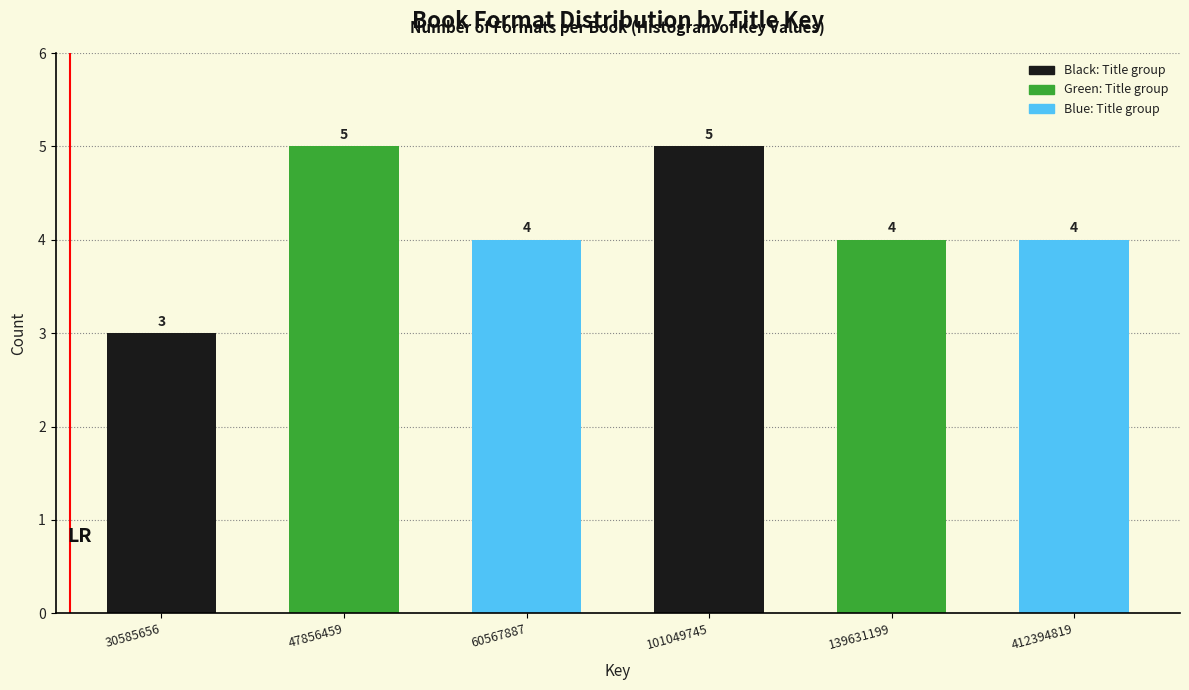

Reading left to right, extract all data points from this chart.

30585656=3	47856459=5	60567887=4	101049745=5	139631199=4	412394819=4